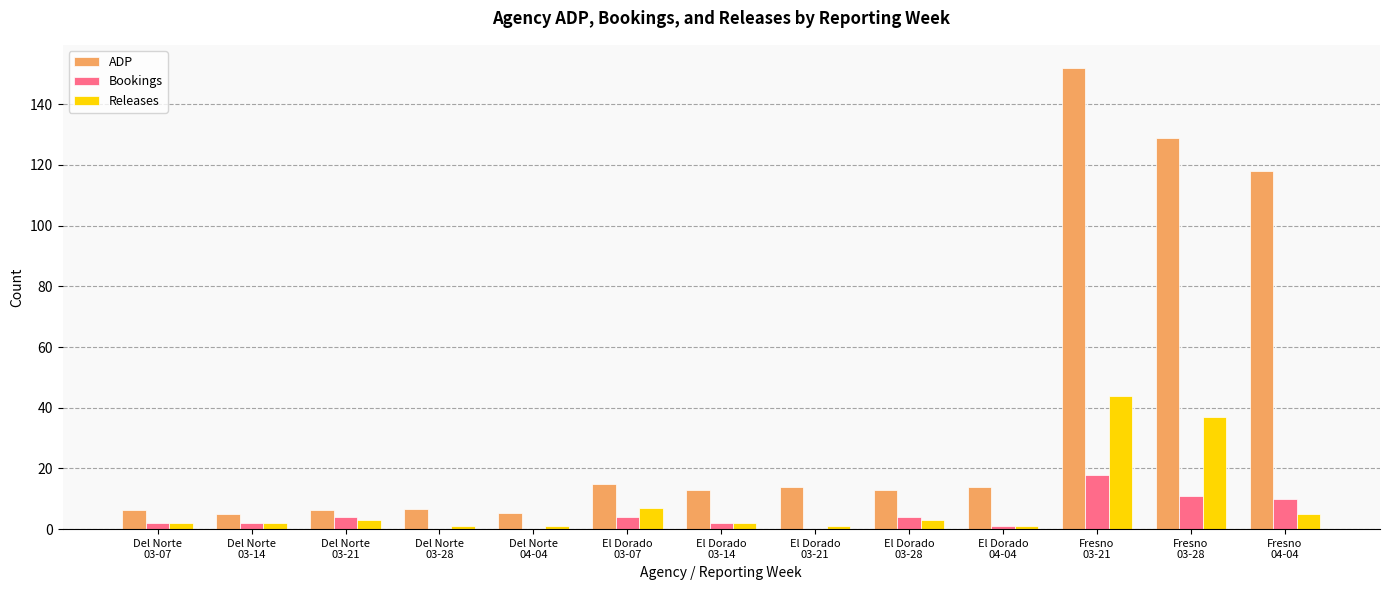

What is the sum of all ADP values?

497.6